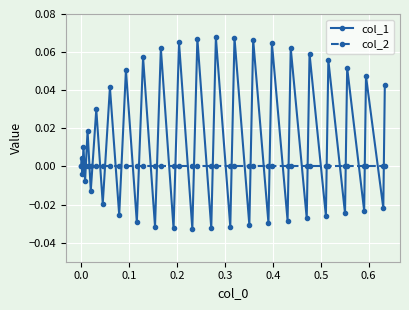

True or false: col_1 has more than 2 points higher than both neighbors.

True